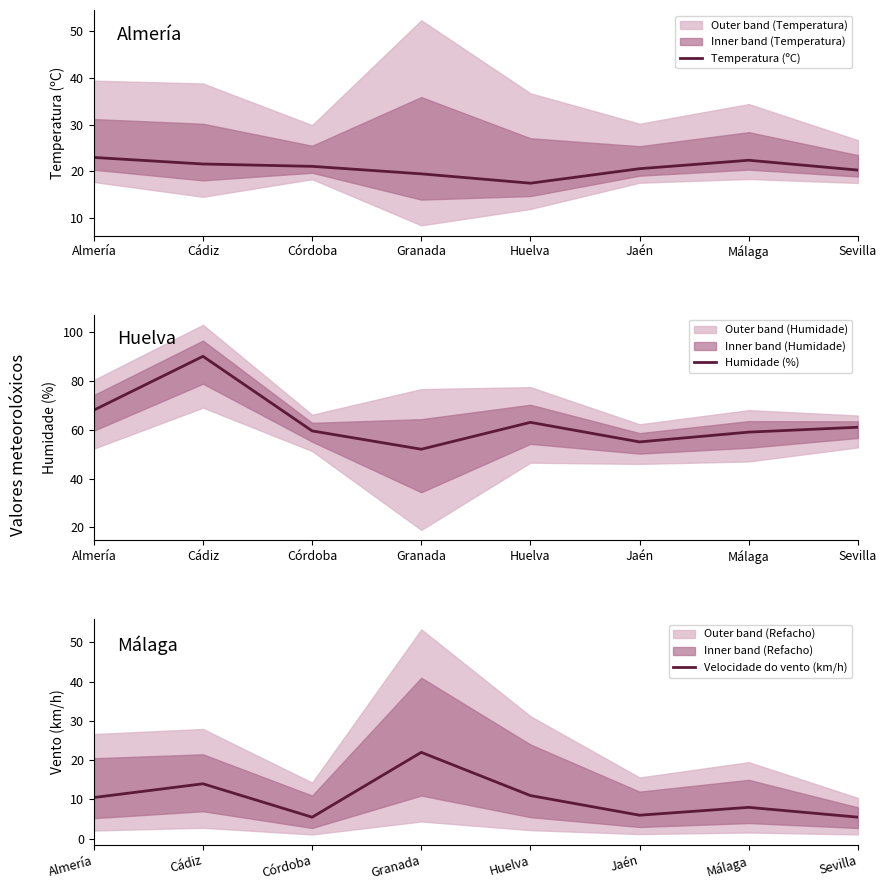

What are all the series names shown in the legend?

Temperatura (ºC), Humidade (%), Velocidade do vento (km/h)